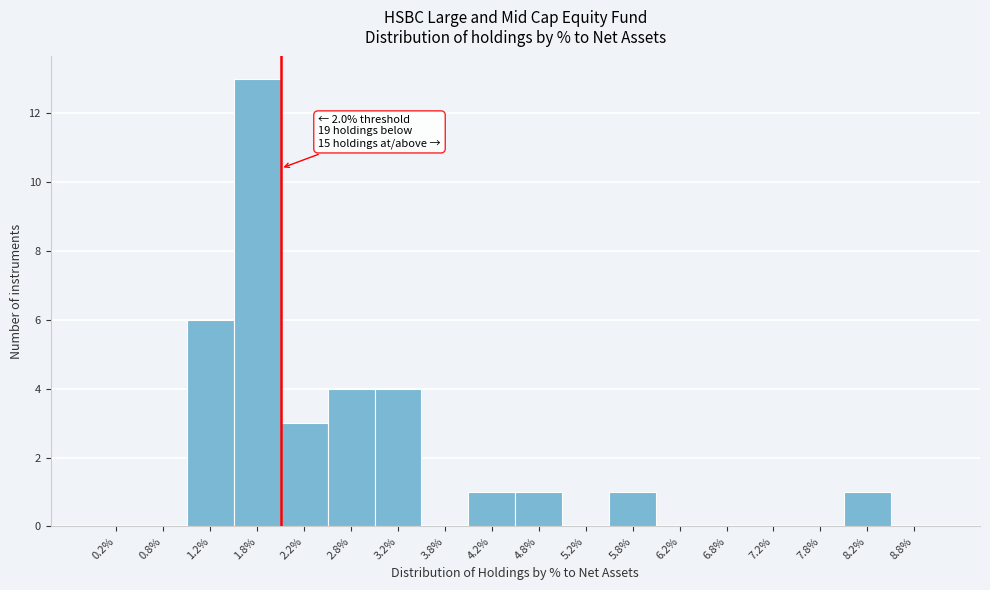

Which range on the x-axis has the tallest bar?

1.5 to 2.0